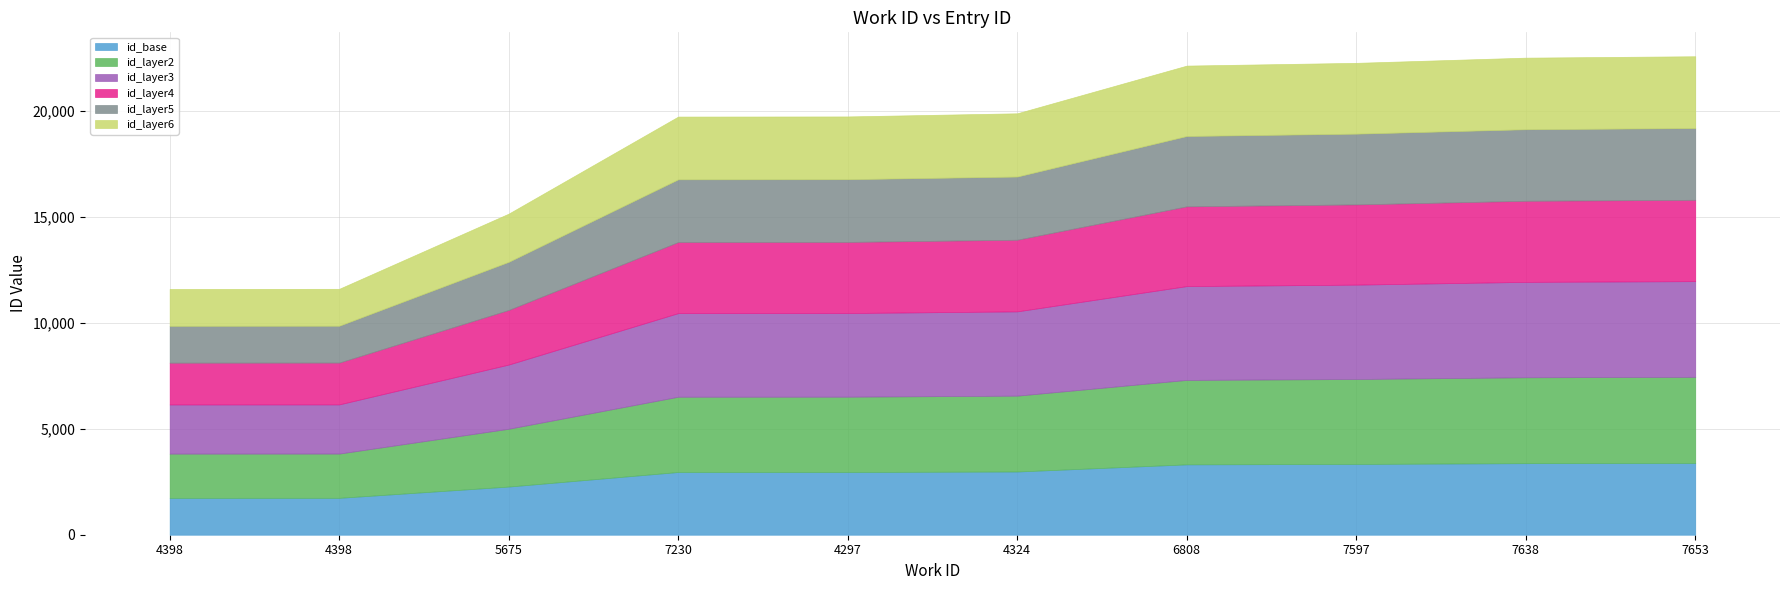

At which category does the chart reach its peak across all series?

7653